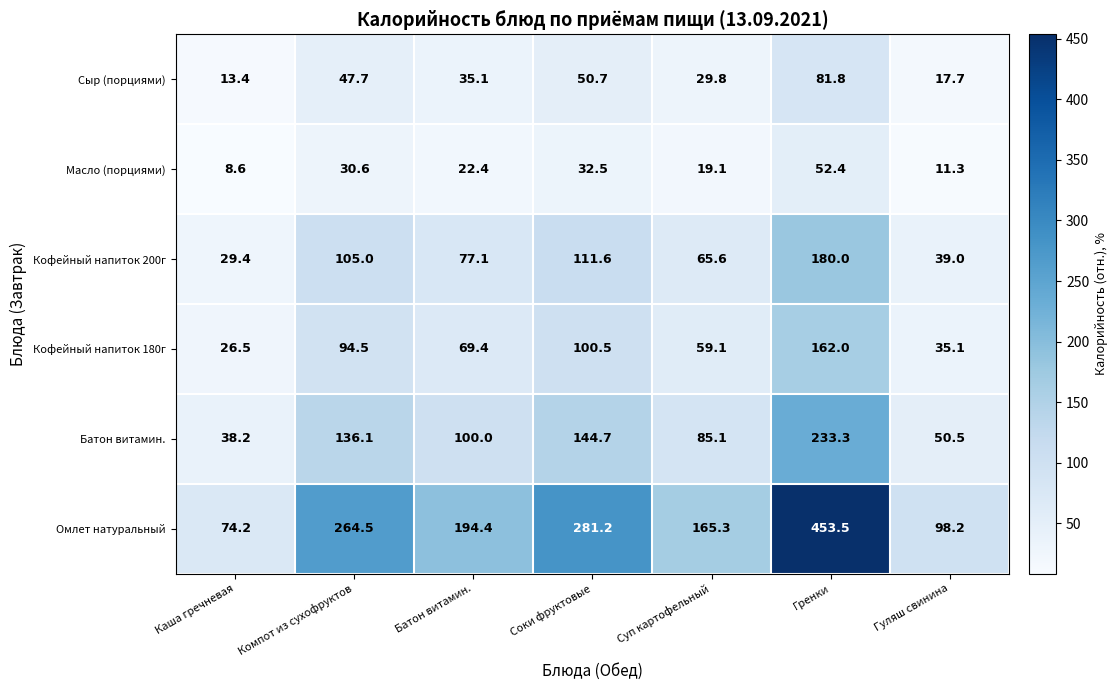

Which series has the largest range (max minus min)?

Омлет натуральный